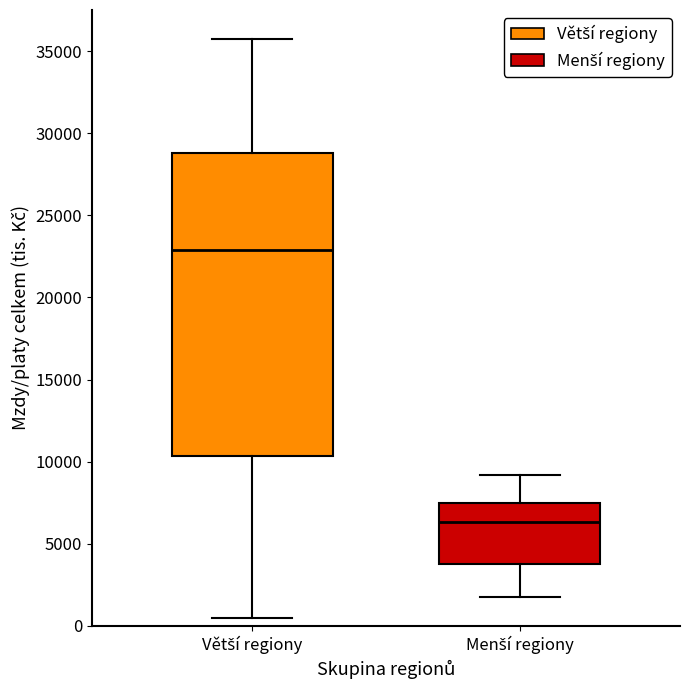

Which box has the lowest median line?

Menší regiony